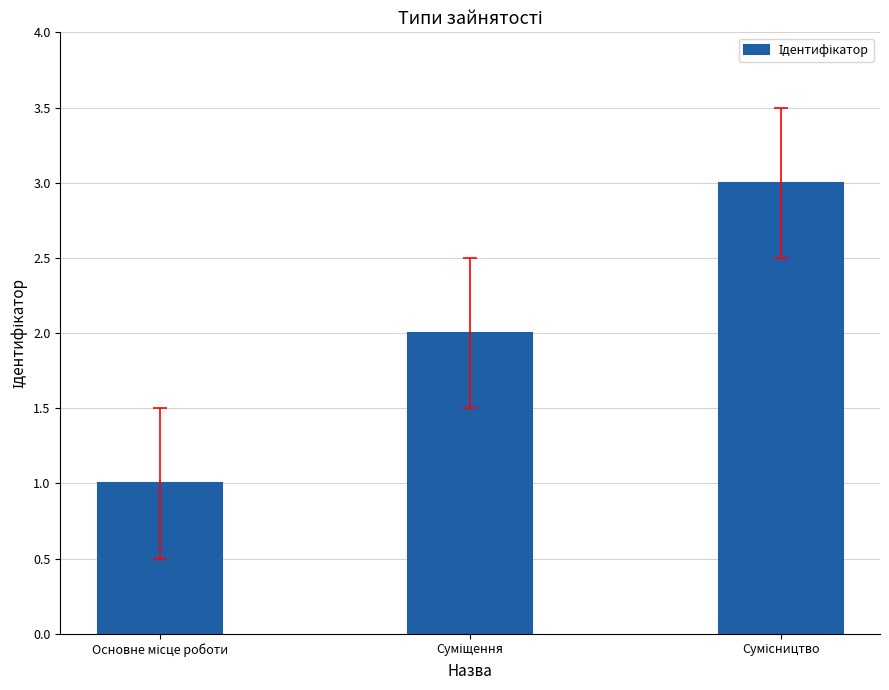

What is the average value?

2